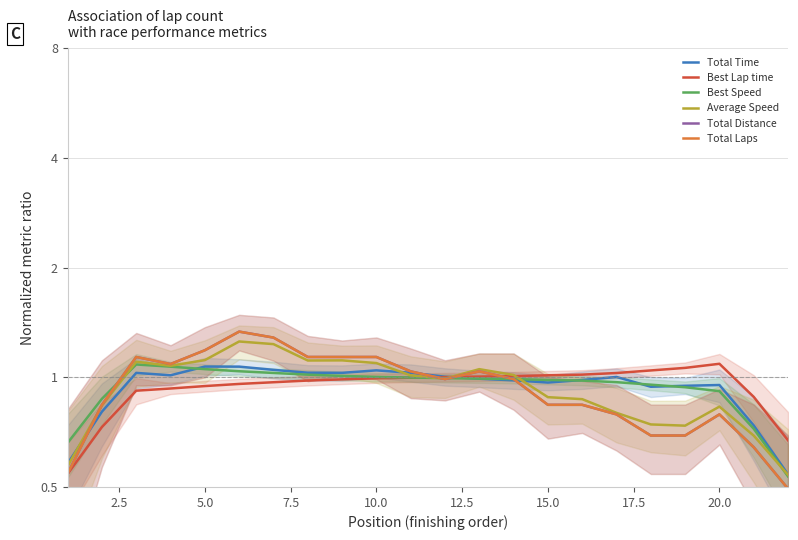

Reading right to left, extract all data points from this chart.

Total Time: 0.5	0.7	1.0	0.9	0.9	1.0	1.0	1.0	1.0	1.0	1.0	1.0	1.0	1.0	1.0	1.0	1.1	1.1	1.0	1.0	0.8	0.6
Best Lap time: 0.7	0.9	1.1	1.1	1.0	1.0	1.0	1.0	1.0	1.0	1.0	1.0	1.0	1.0	1.0	1.0	1.0	0.9	0.9	0.9	0.7	0.5
Best Speed: 0.5	0.7	0.9	0.9	1.0	1.0	1.0	1.0	1.0	1.0	1.0	1.0	1.0	1.0	1.0	1.0	1.0	1.1	1.1	1.1	0.9	0.7
Average Speed: 0.5	0.7	0.8	0.7	0.7	0.8	0.9	0.9	1.0	1.1	1.0	1.0	1.1	1.1	1.1	1.2	1.3	1.1	1.1	1.1	0.8	0.6
Total Distance: 0.5	0.6	0.8	0.7	0.7	0.8	0.8	0.8	1.0	1.0	1.0	1.0	1.1	1.1	1.1	1.3	1.3	1.2	1.1	1.1	0.8	0.5
Total Laps: 0.5	0.6	0.8	0.7	0.7	0.8	0.8	0.8	1.0	1.0	1.0	1.0	1.1	1.1	1.1	1.3	1.3	1.2	1.1	1.1	0.8	0.5